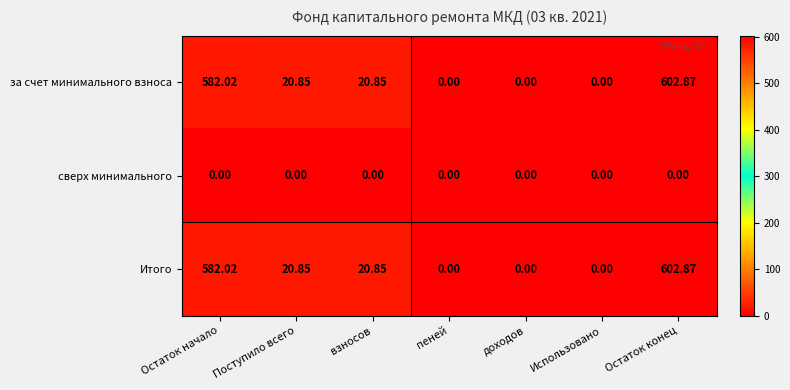

At how many categories does at least one series exceed 84?

2